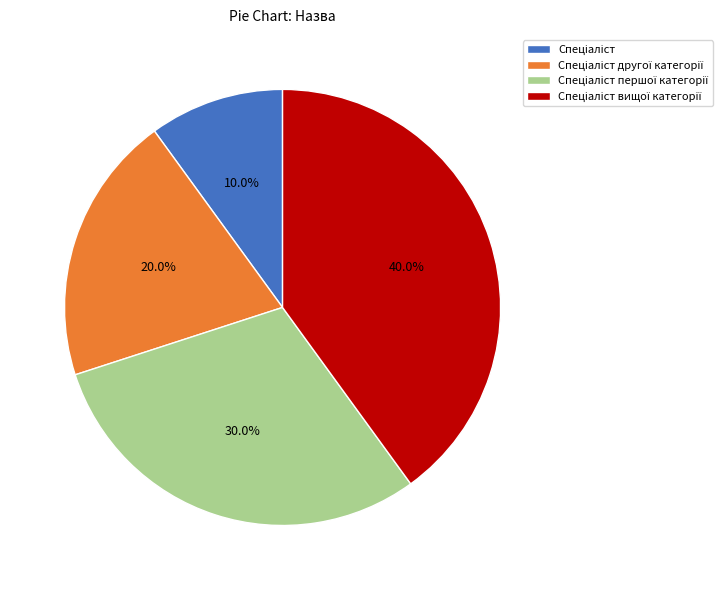

Is there any slice that represents more than half of the pie?

No